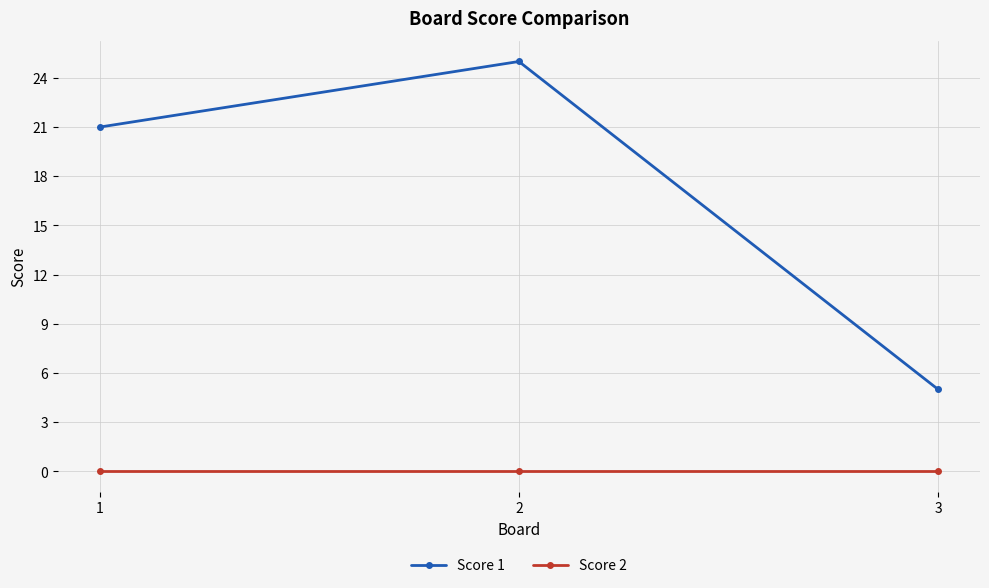

At how many categories does at least one series exceed 4?

3